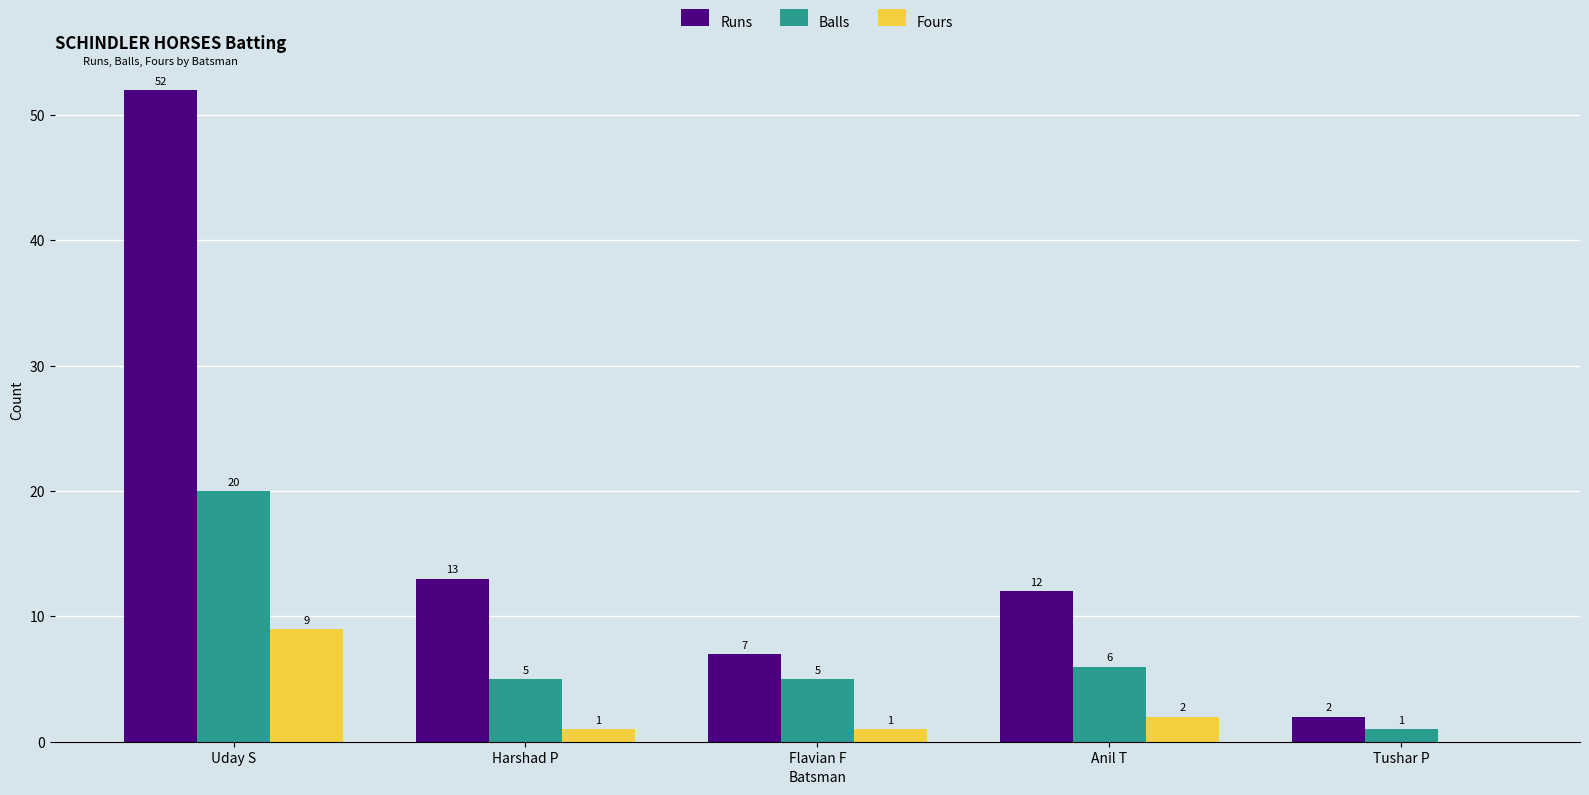

What is the sum of all Fours values?

13